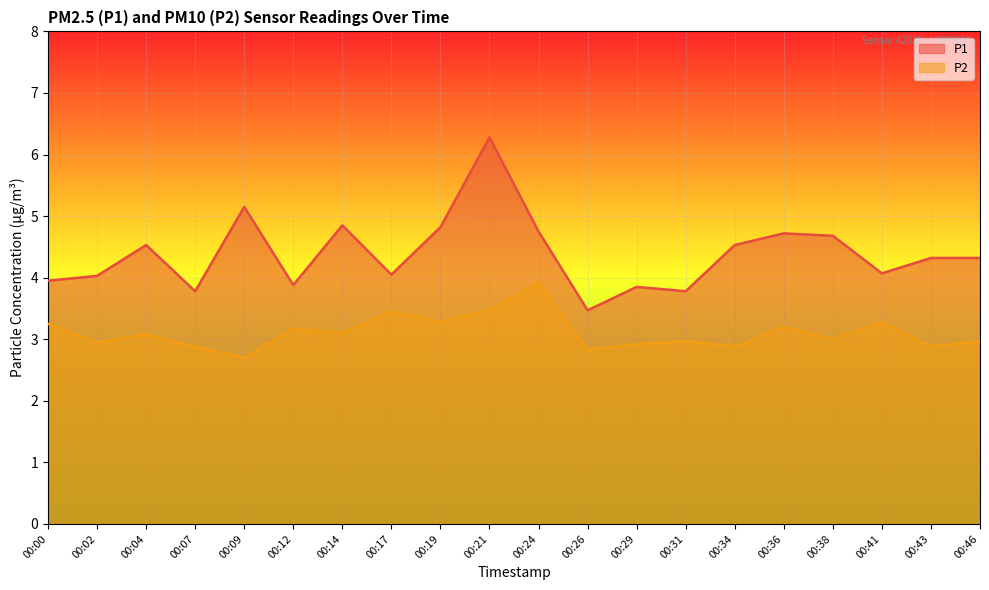

What is the maximum value shown in the chart?

6.3